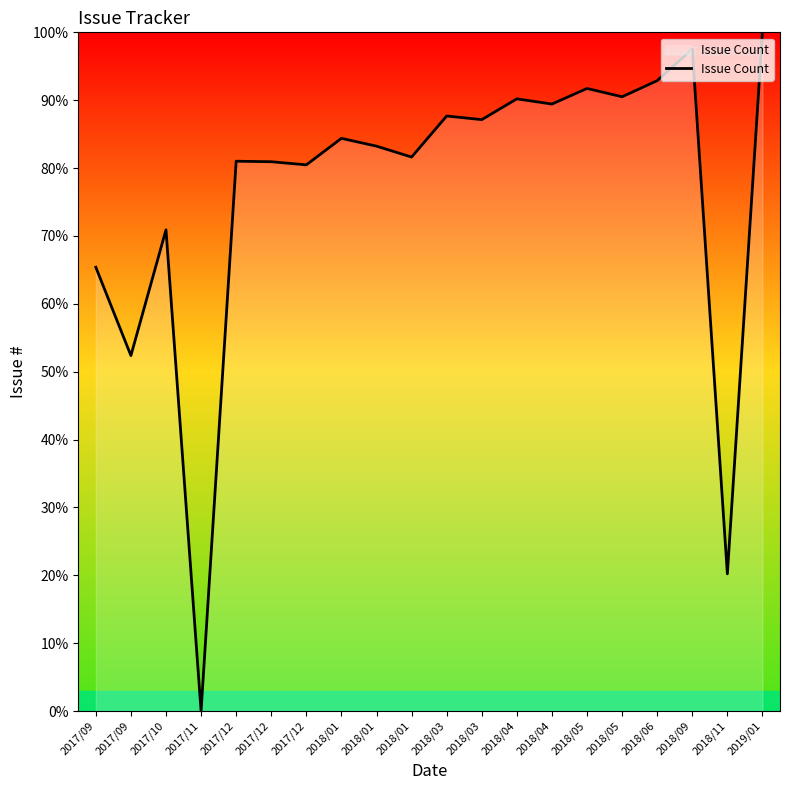

List the labels in order of value, smallest first.

2017/11, 2018/11, 2017/09, 2017/09, 2017/10, 2017/12, 2017/12, 2017/12, 2018/01, 2018/01, 2018/01, 2018/03, 2018/03, 2018/04, 2018/04, 2018/05, 2018/05, 2018/06, 2018/09, 2019/01